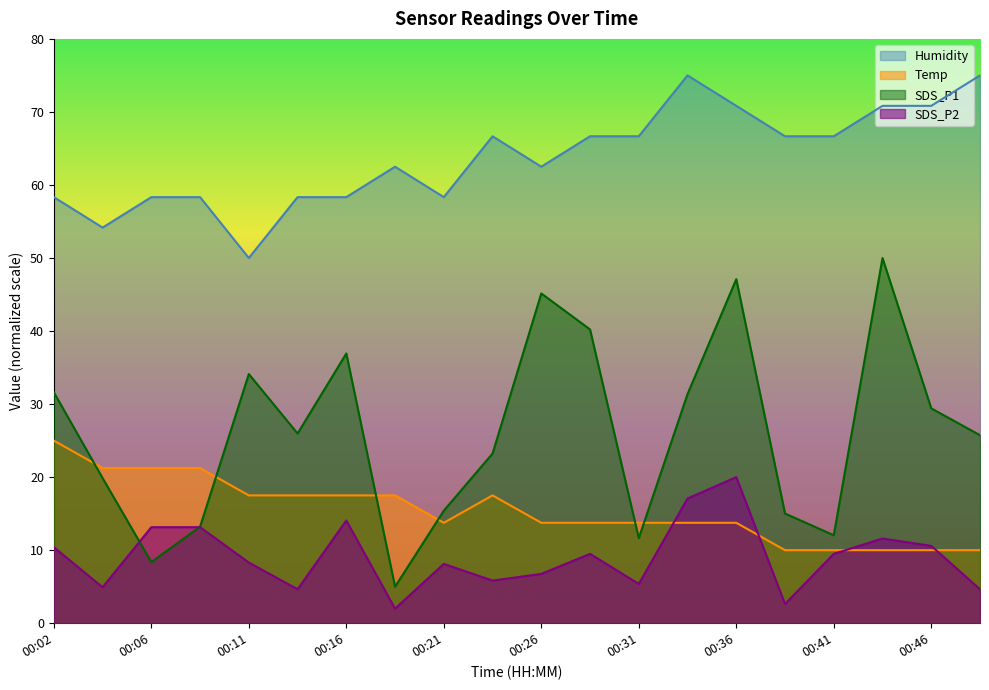

What is the value of the SDS_P2 point at the 3rd from the left?

13.1